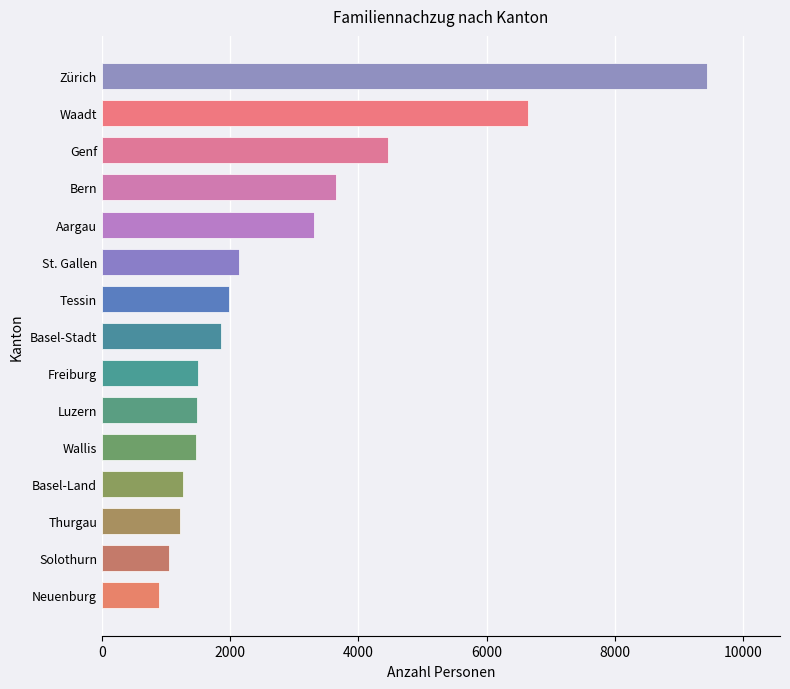

Which category has the highest value across all series?

Zürich